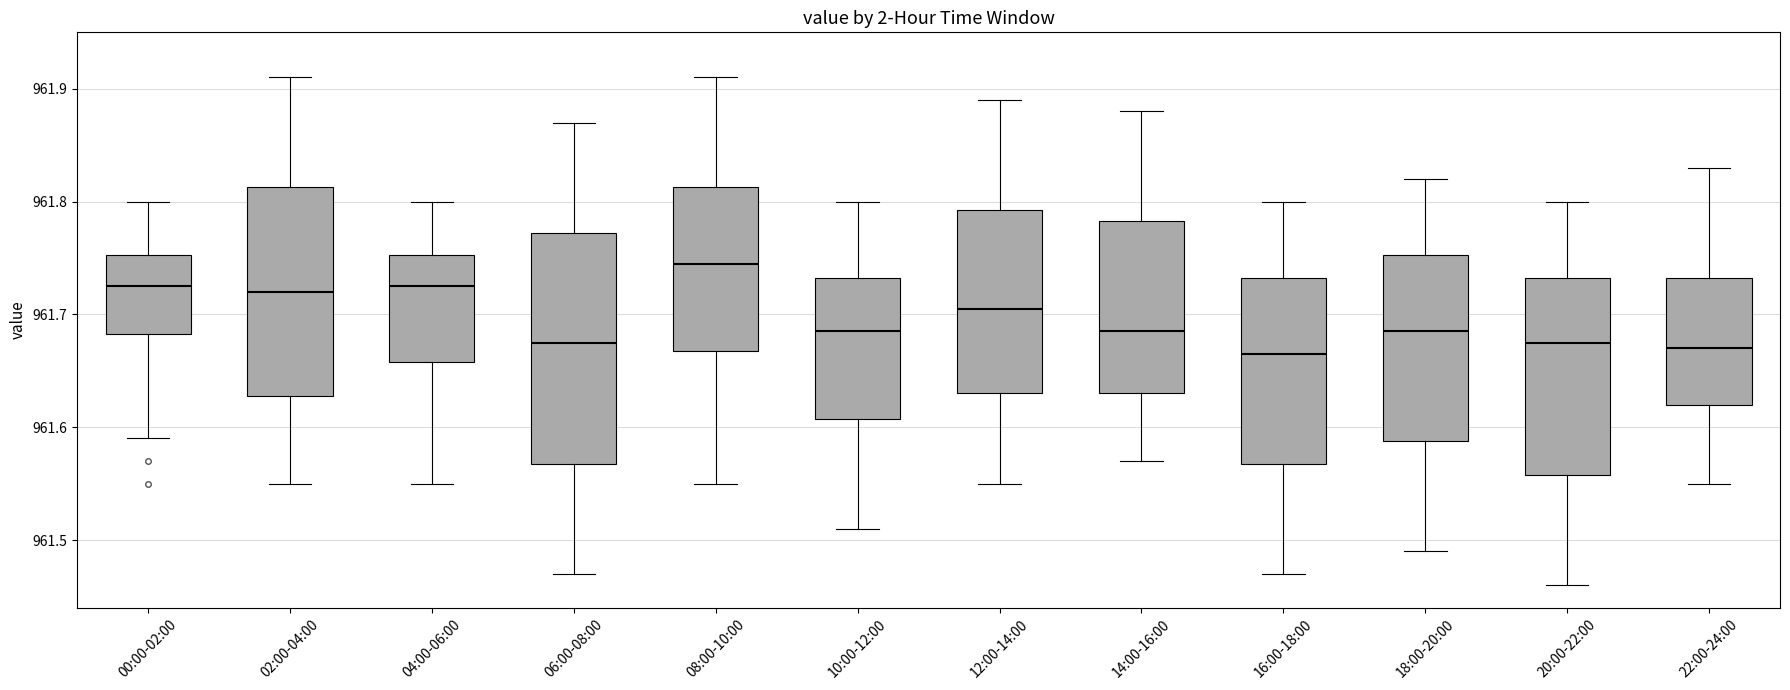

Reading left to right, read every box against the y-axis: the position of its median line, the range the box covers, and the ends of its whiskers. The values are not printed on the chart, so give them approximately, as read against the axis.

00:00-02:00: median 961.73, box 961.68 to 961.75, whiskers 961.59 to 961.80
02:00-04:00: median 961.72, box 961.63 to 961.81, whiskers 961.55 to 961.91
04:00-06:00: median 961.73, box 961.66 to 961.75, whiskers 961.55 to 961.80
06:00-08:00: median 961.68, box 961.57 to 961.77, whiskers 961.47 to 961.87
08:00-10:00: median 961.75, box 961.67 to 961.81, whiskers 961.55 to 961.91
10:00-12:00: median 961.69, box 961.61 to 961.73, whiskers 961.51 to 961.80
12:00-14:00: median 961.71, box 961.63 to 961.79, whiskers 961.55 to 961.89
14:00-16:00: median 961.69, box 961.63 to 961.78, whiskers 961.57 to 961.88
16:00-18:00: median 961.67, box 961.57 to 961.73, whiskers 961.47 to 961.80
18:00-20:00: median 961.69, box 961.59 to 961.75, whiskers 961.49 to 961.82
20:00-22:00: median 961.68, box 961.56 to 961.73, whiskers 961.46 to 961.80
22:00-24:00: median 961.67, box 961.62 to 961.73, whiskers 961.55 to 961.83